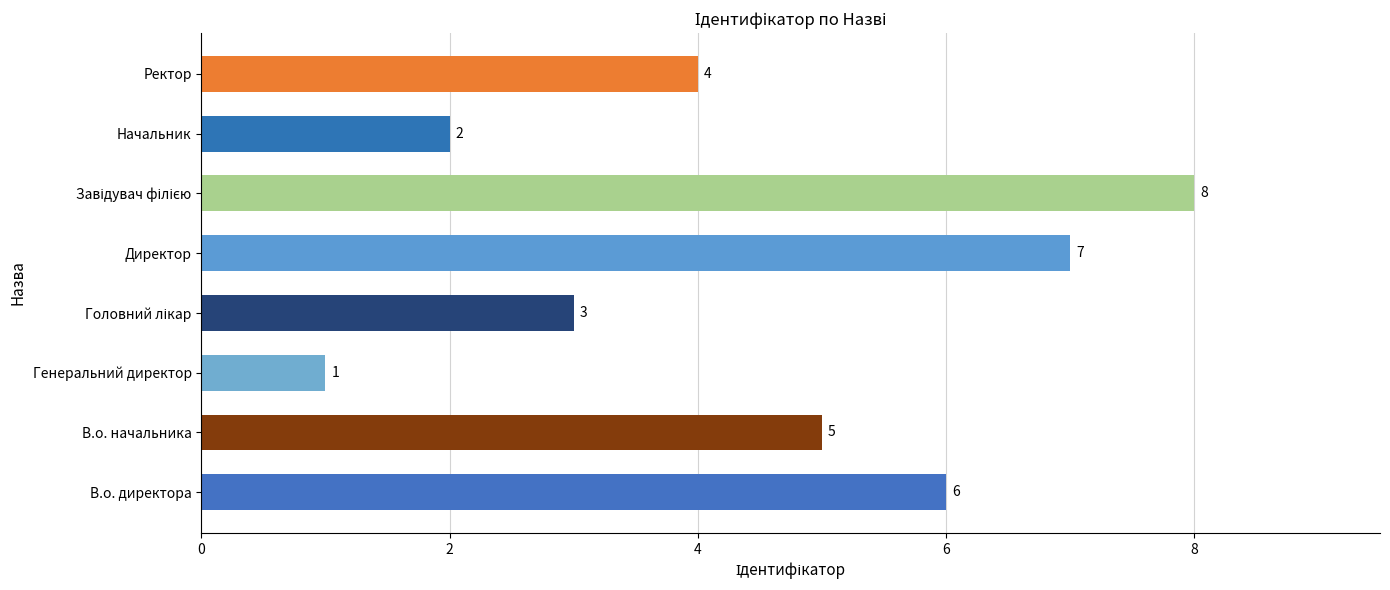

Reading bottom to top, extract all data points from this chart.

6	5	1	3	7	8	2	4